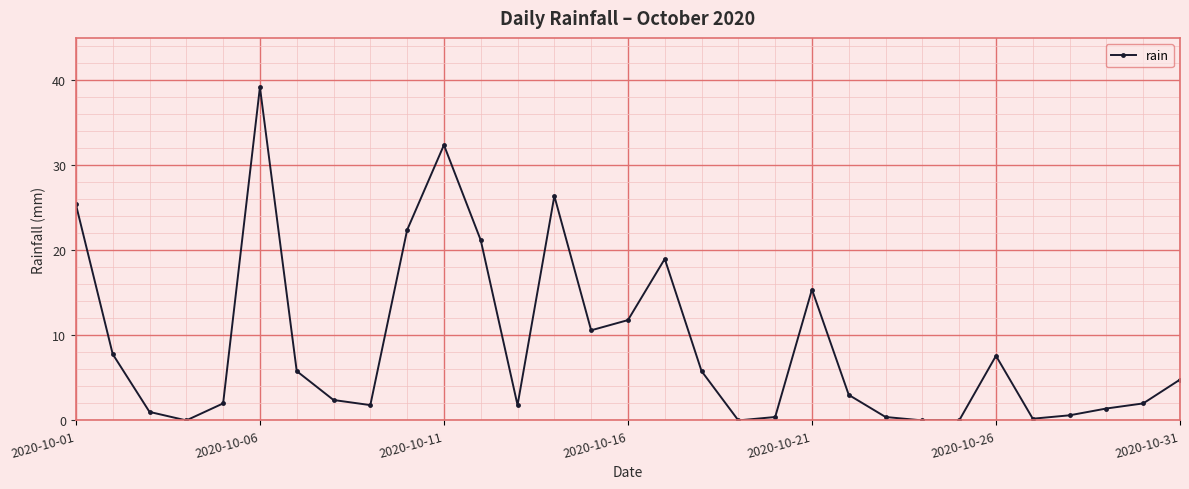

True or false: the data has more than 2 interior local peaks.

True